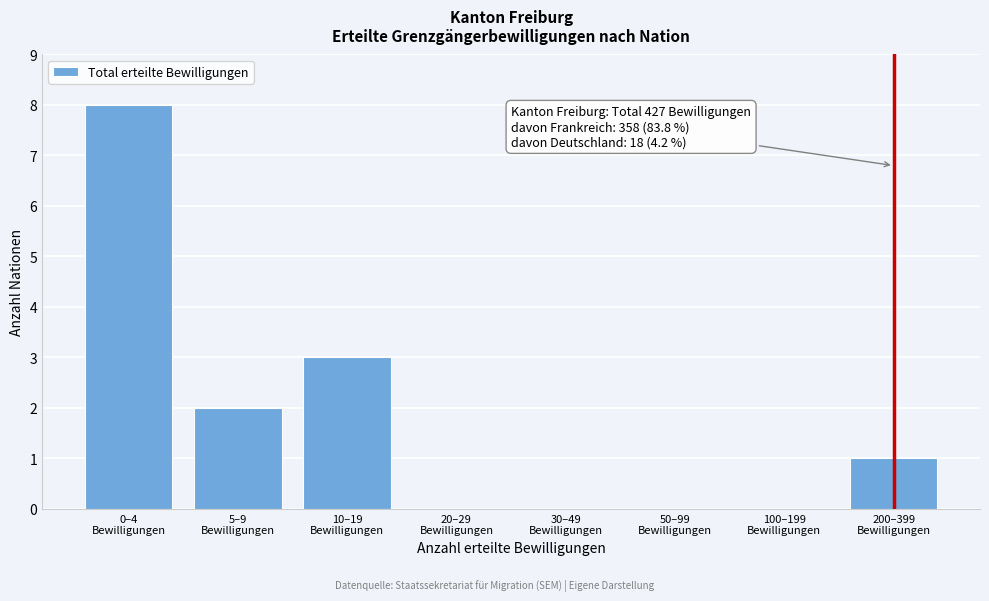

What is the maximum value shown in the chart?

8